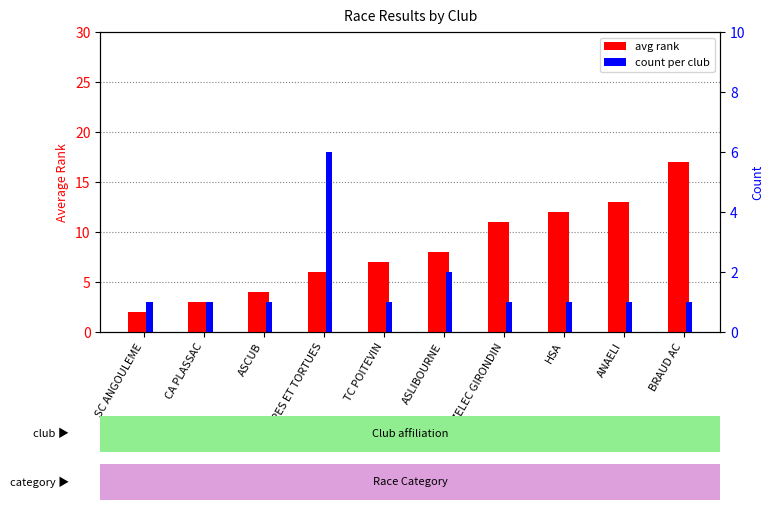

List the series in order of their overall mean, lowest first.

count, avg rank